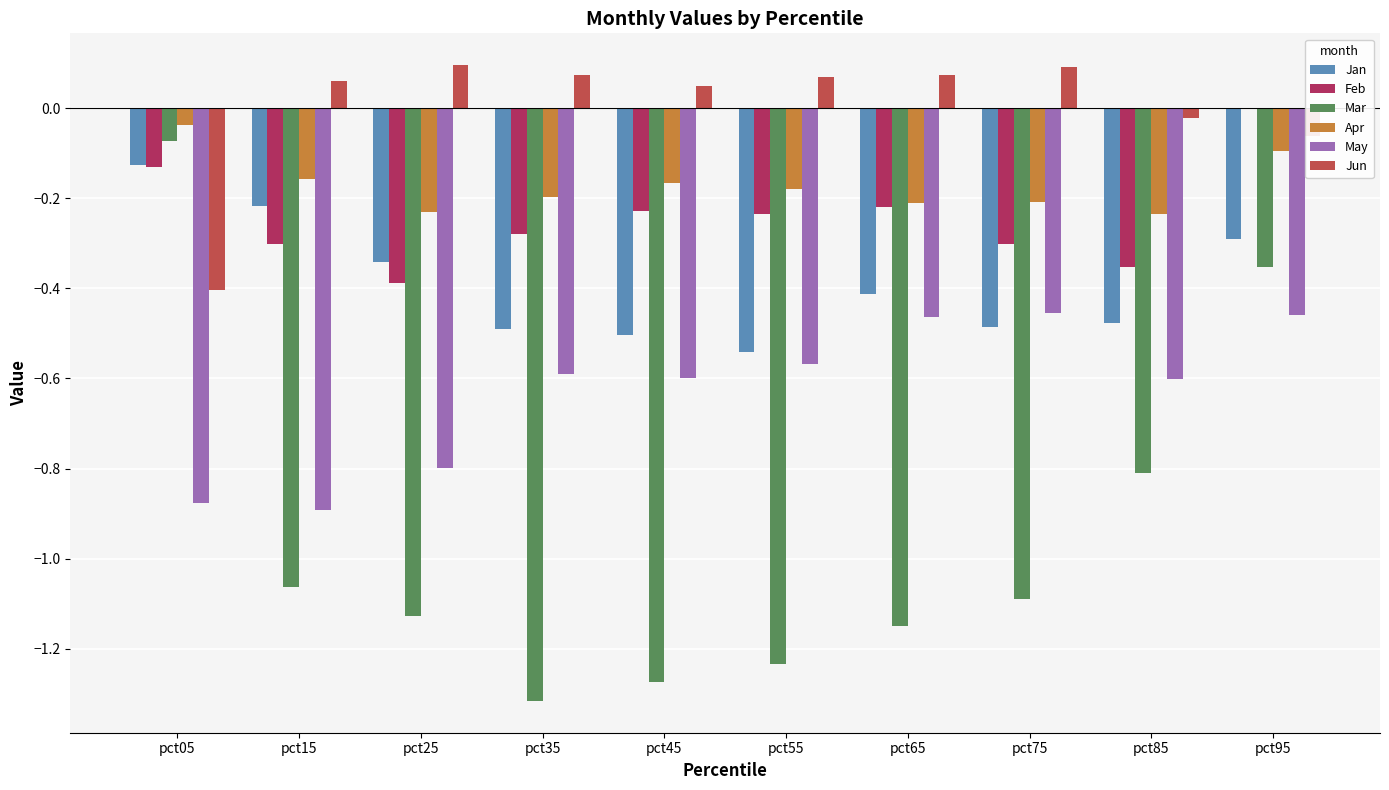

Which category has the highest value in the Feb series?

pct95